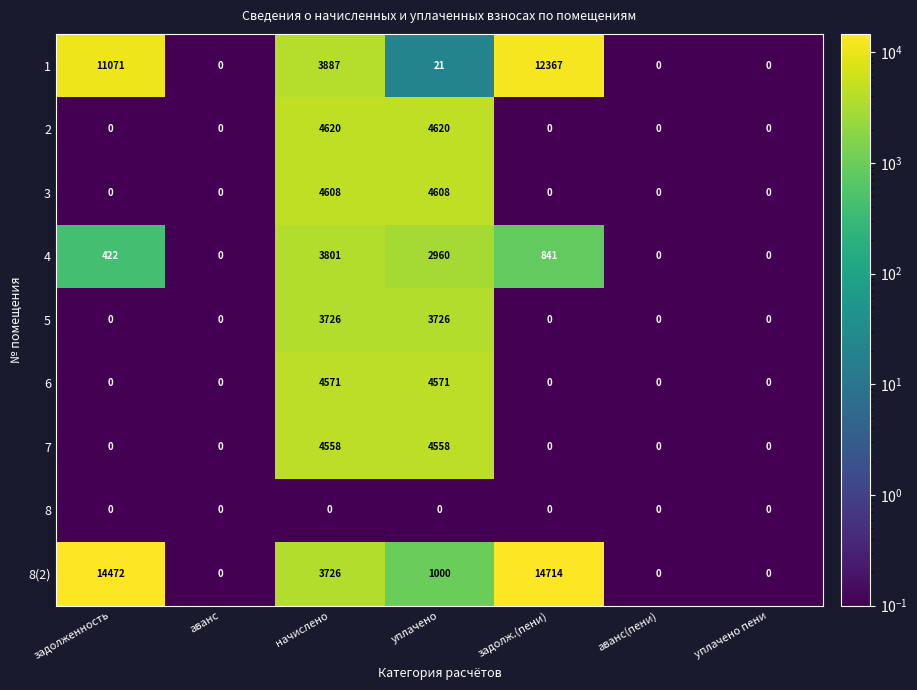

At which category is the sum across all series the highest?

начислено